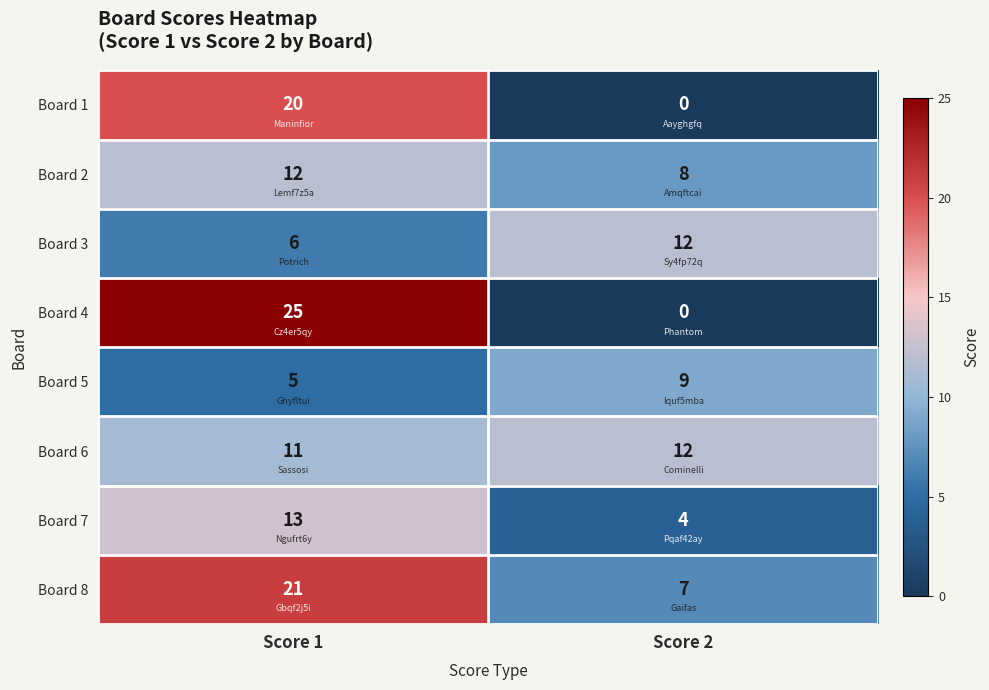

Reading right to left, extract all data points from this chart.

Board 1: Score 2=0	Score 1=20
Board 2: Score 2=8	Score 1=12
Board 3: Score 2=12	Score 1=6
Board 4: Score 2=0	Score 1=25
Board 5: Score 2=9	Score 1=5
Board 6: Score 2=12	Score 1=11
Board 7: Score 2=4	Score 1=13
Board 8: Score 2=7	Score 1=21